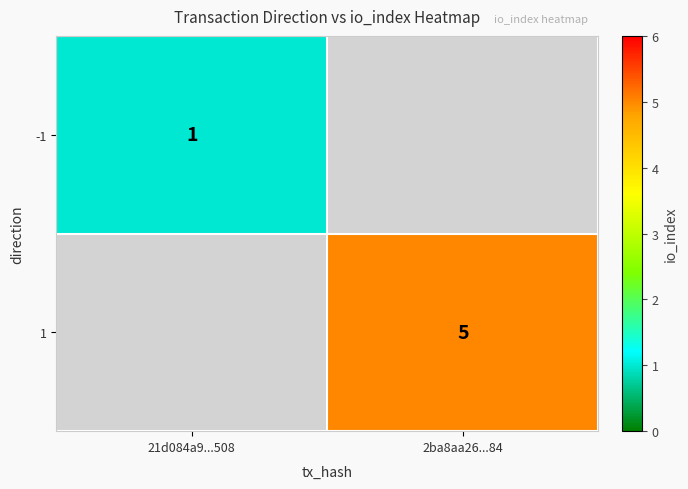

True or false: -1 has a value of 1 at 21d084a9...508.

True